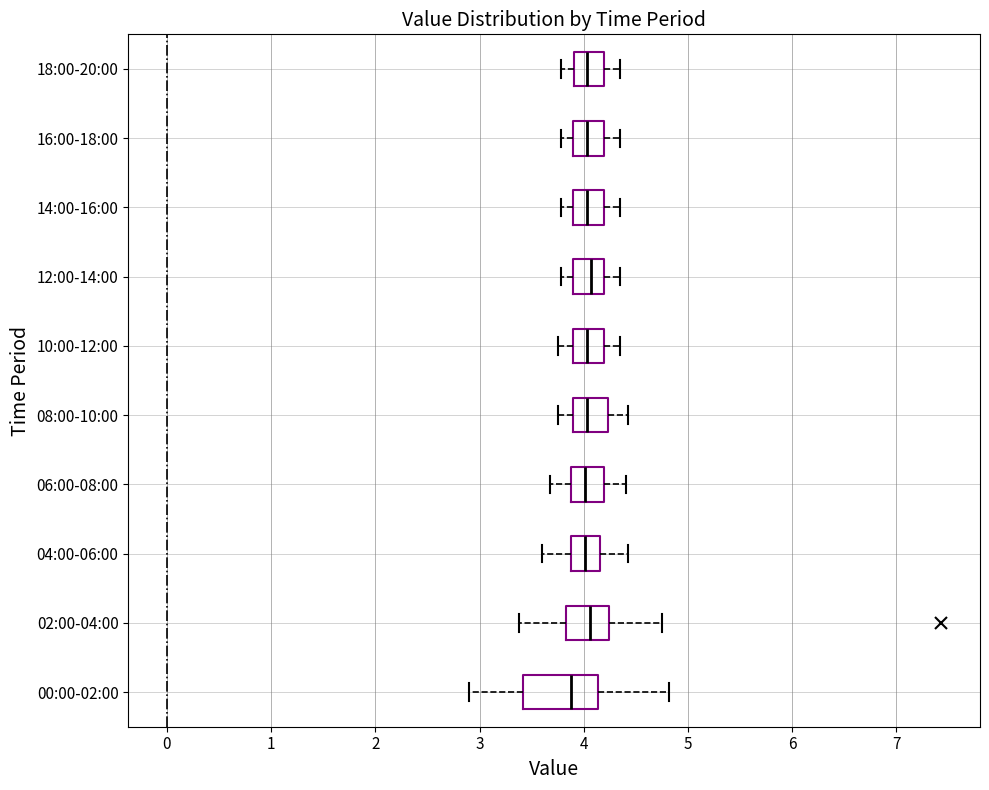

Which box is the widest, from its left edge to its right edge?

00:00-02:00